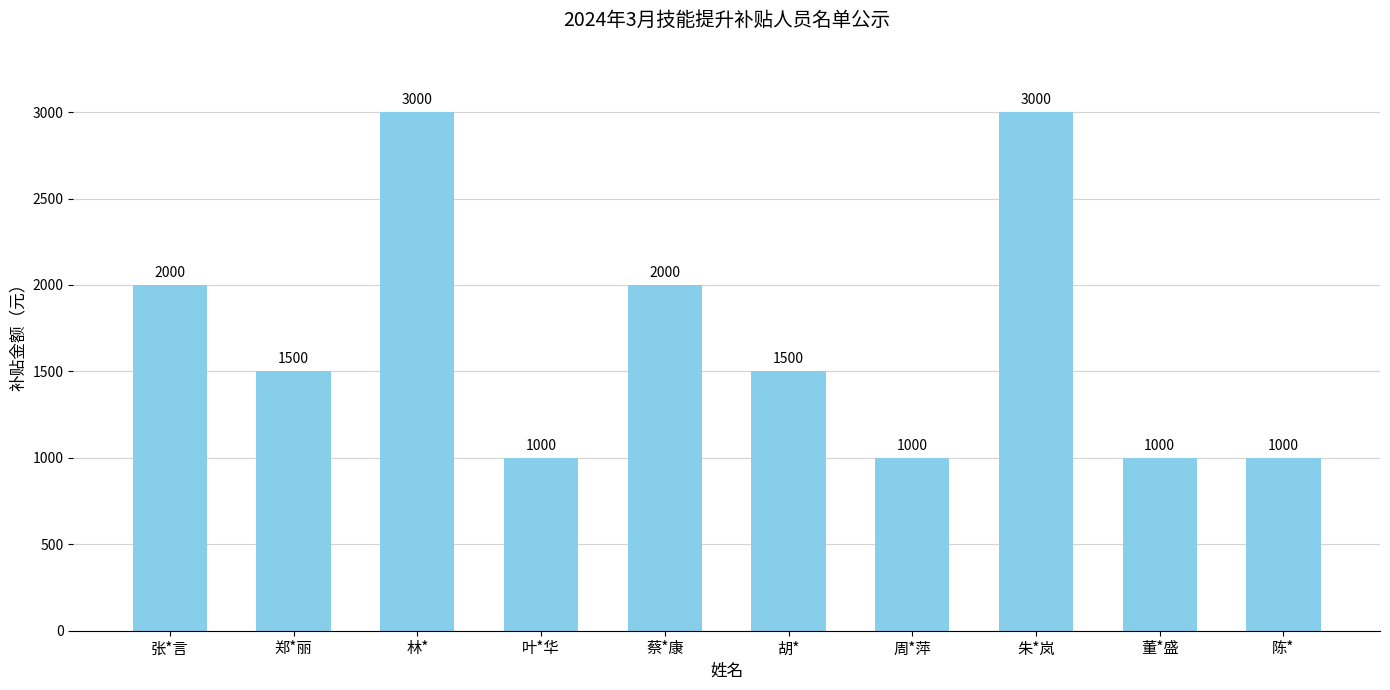

What is the label of the 6th bar from the right?

蔡*康